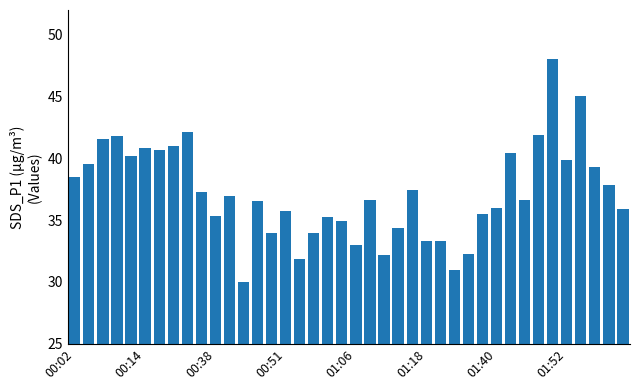

What is the maximum value shown in the chart?

48.0